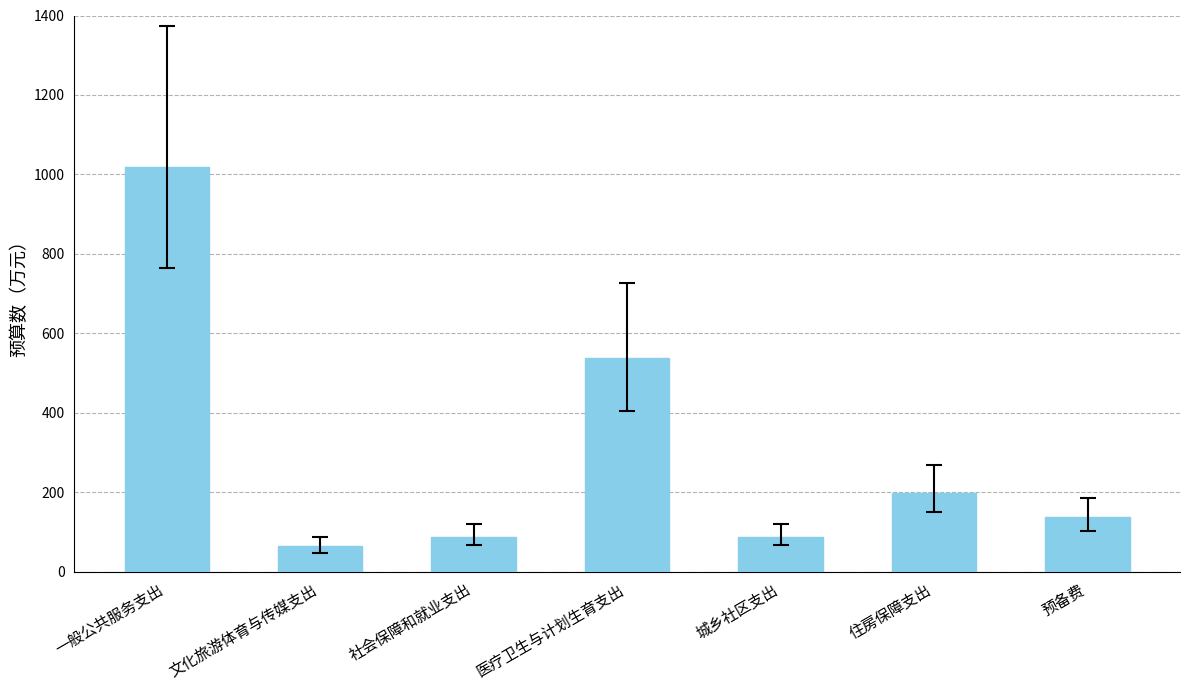

What value does the data have at 文化旅游体育与传媒支出, to the nearest 100?

100